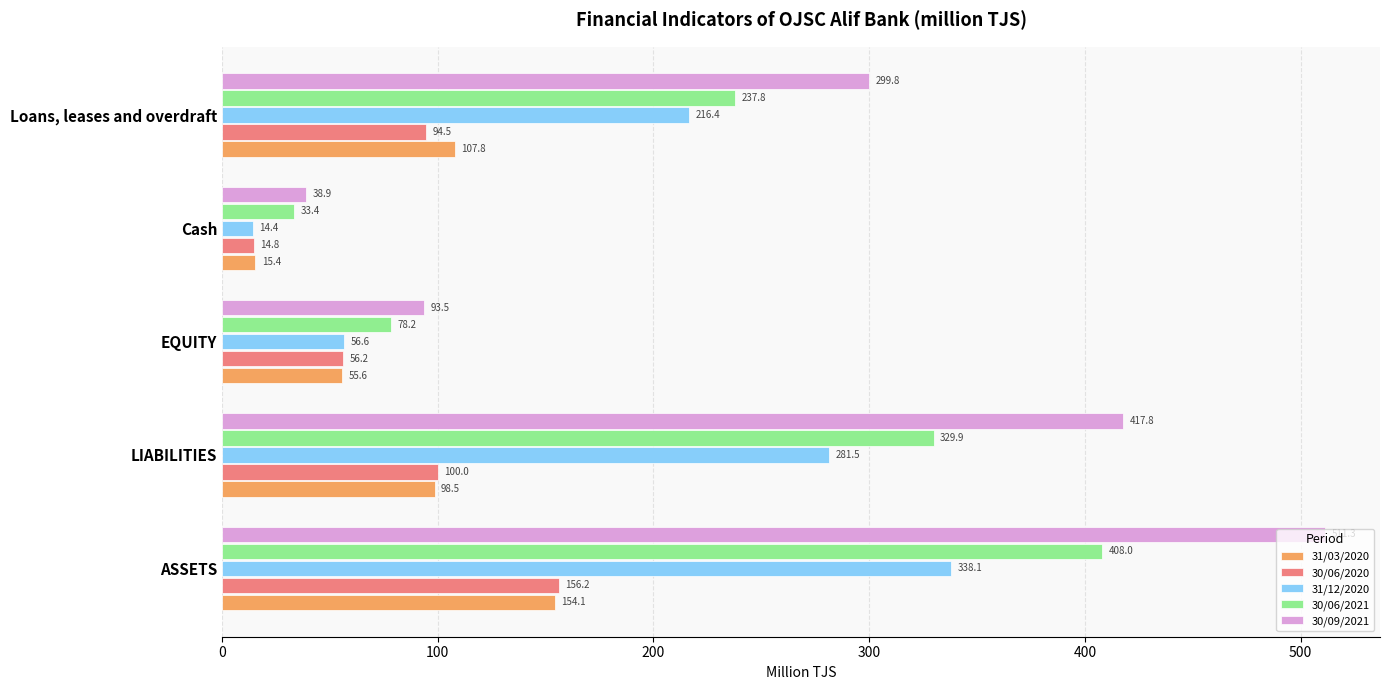

Which series has the largest total across all categories?

30/09/2021